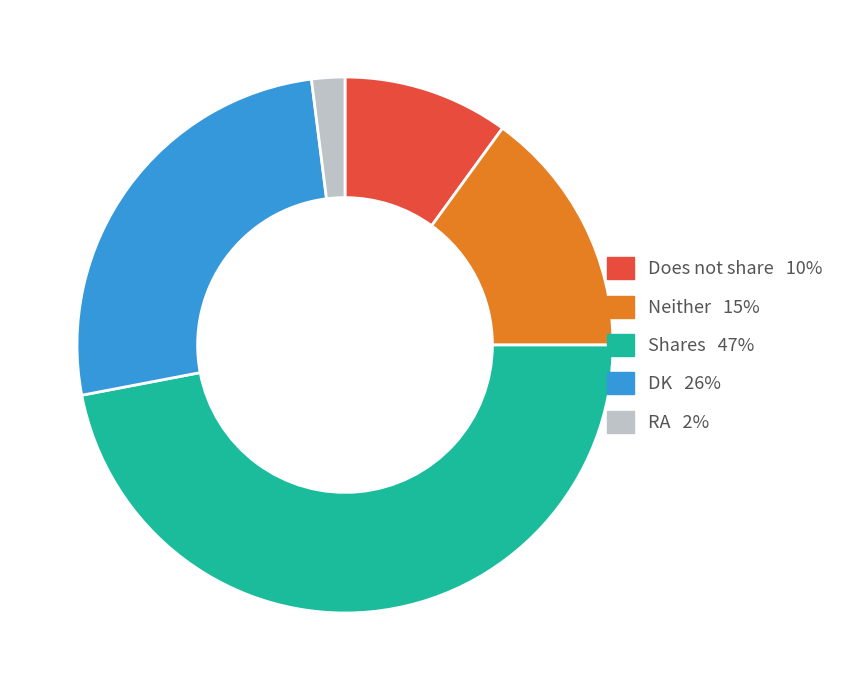

Which category has the smallest portion of the pie?

RA